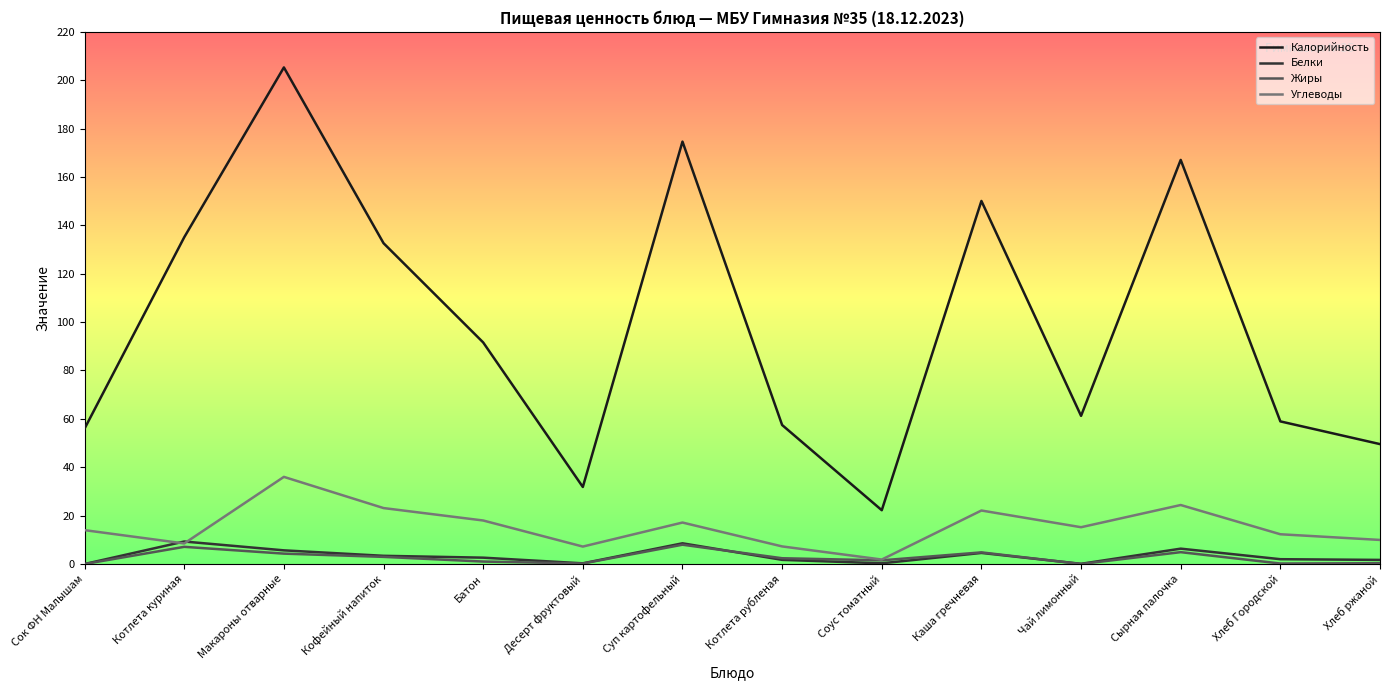

What is the total value across all series at Котлета куриная?

160.0